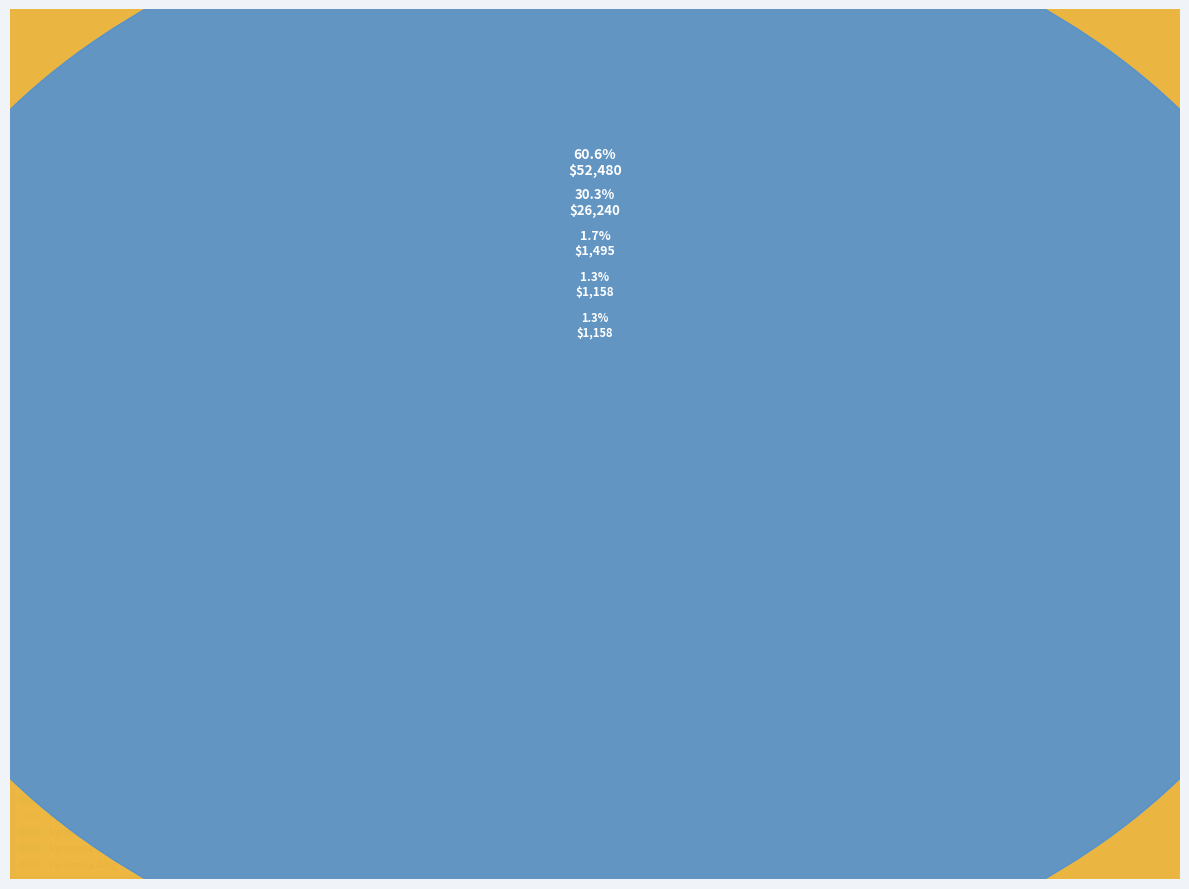

Which category has the biggest portion of the pie?

Firdapse 10mg
(69616021103)